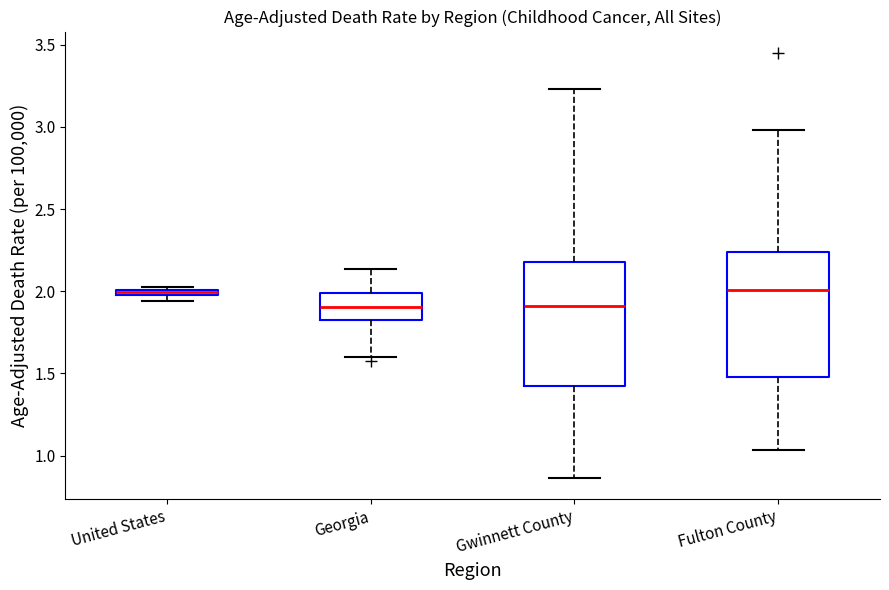

Where is the upper edge of the box for Fulton County on the y-axis? The values are not printed on the chart, so give them approximately, as read against the axis.

2.25